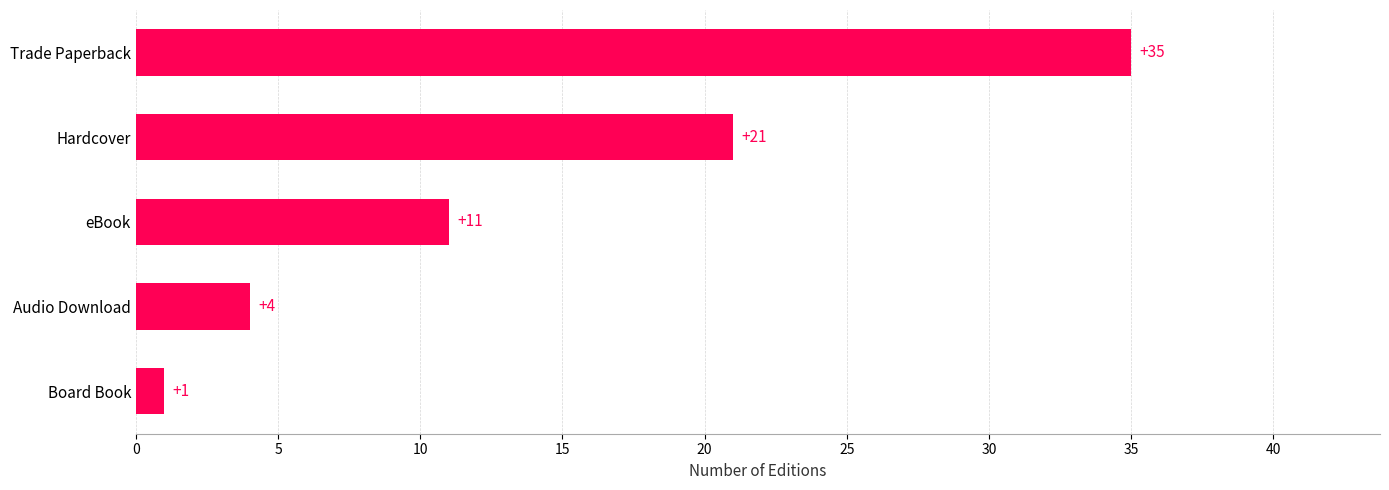

How many values are below 11?

2